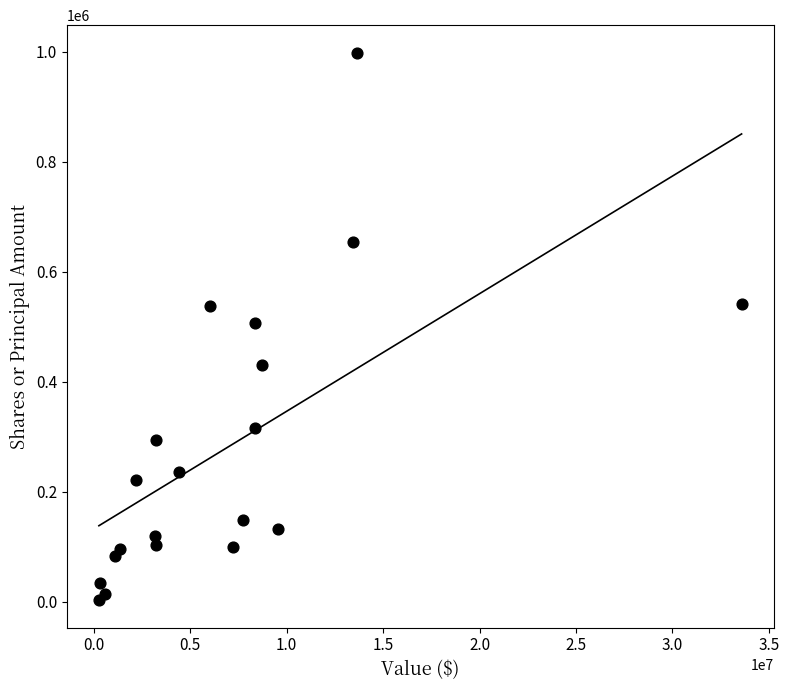

What is the range of X values (max minus min)?

33331000